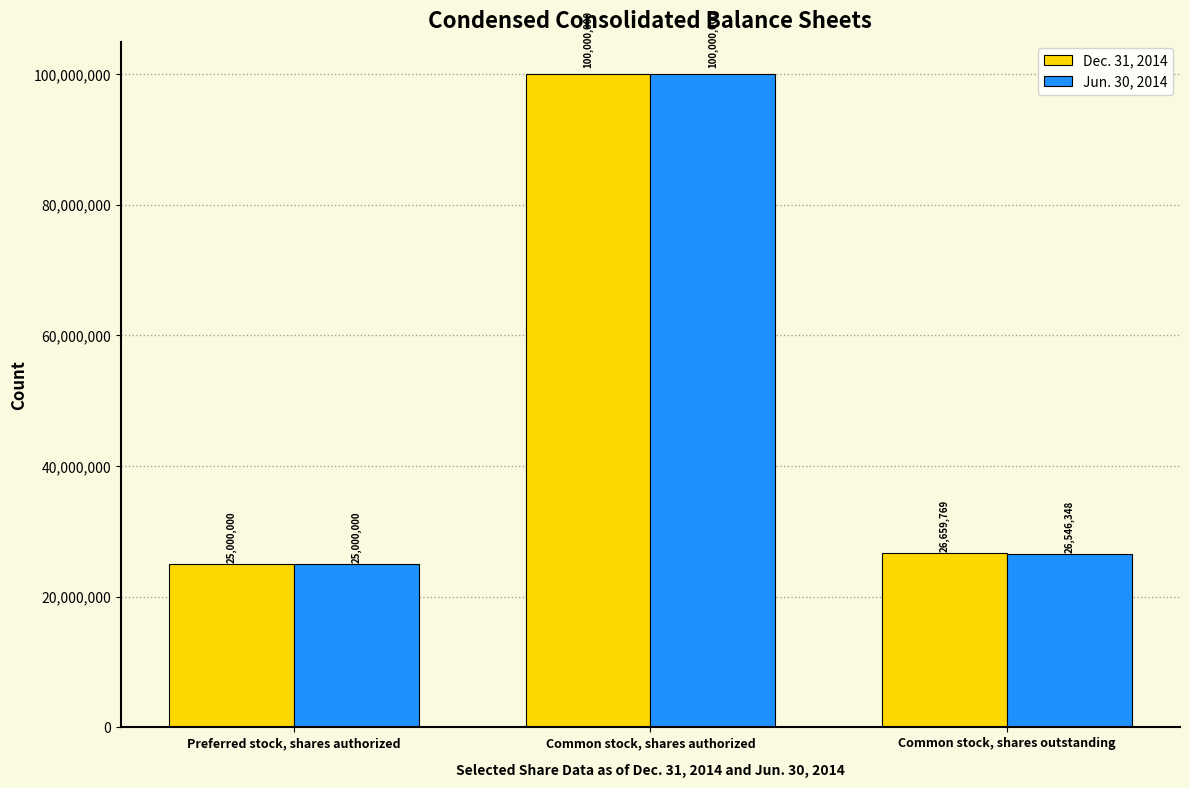

Rank the series by their average value, from lowest to highest.

Jun. 30, 2014, Dec. 31, 2014